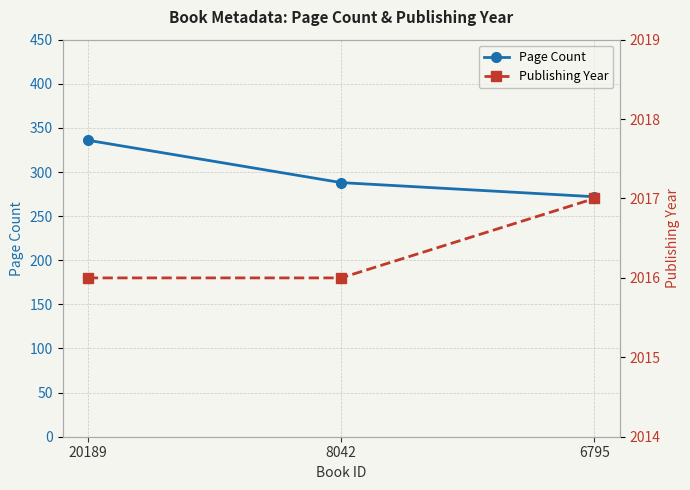

Is the value of Page Count at 20189 greater than the value of Publishing Year at 20189?

No